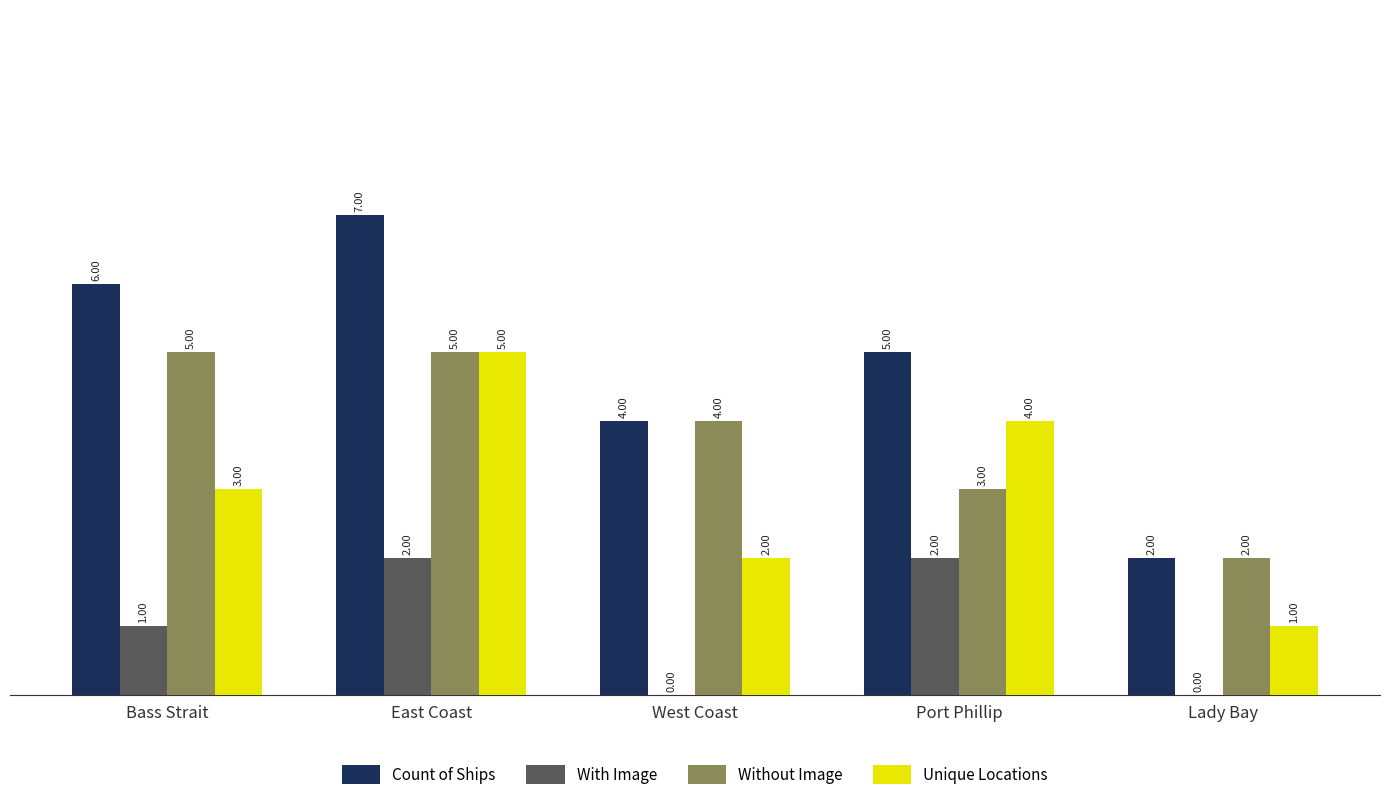

What is the total value across all series at West Coast?

10